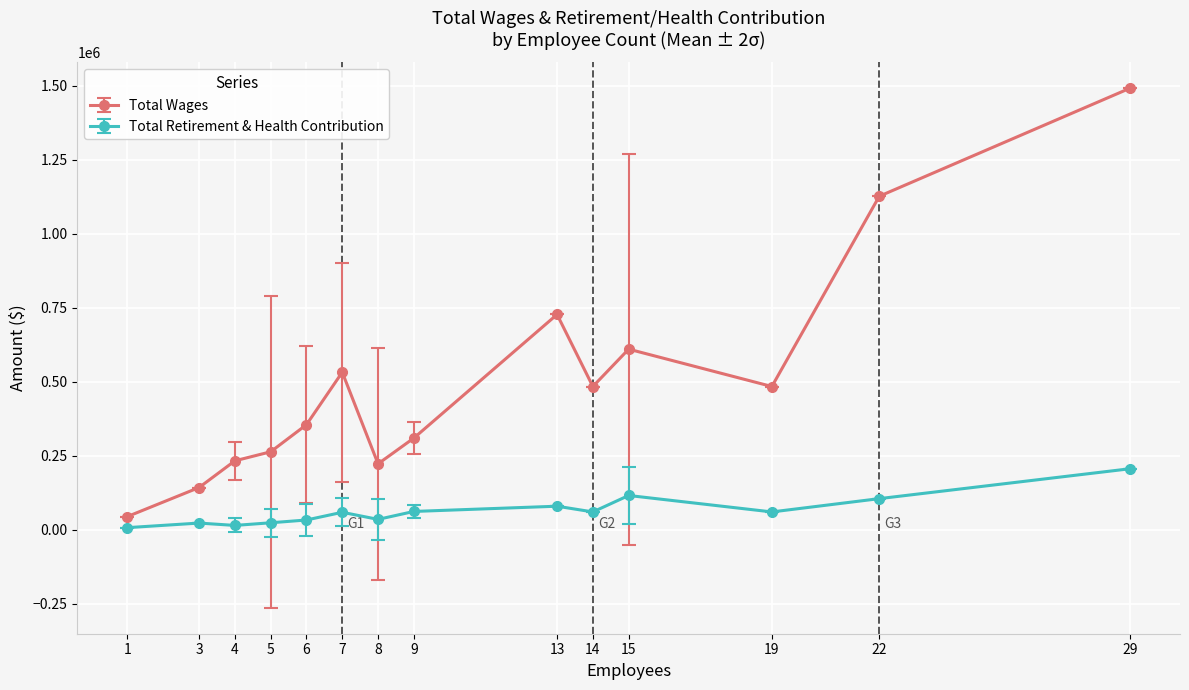

How many data points in Total Retirement & Health Contribution are less than 60211?

7